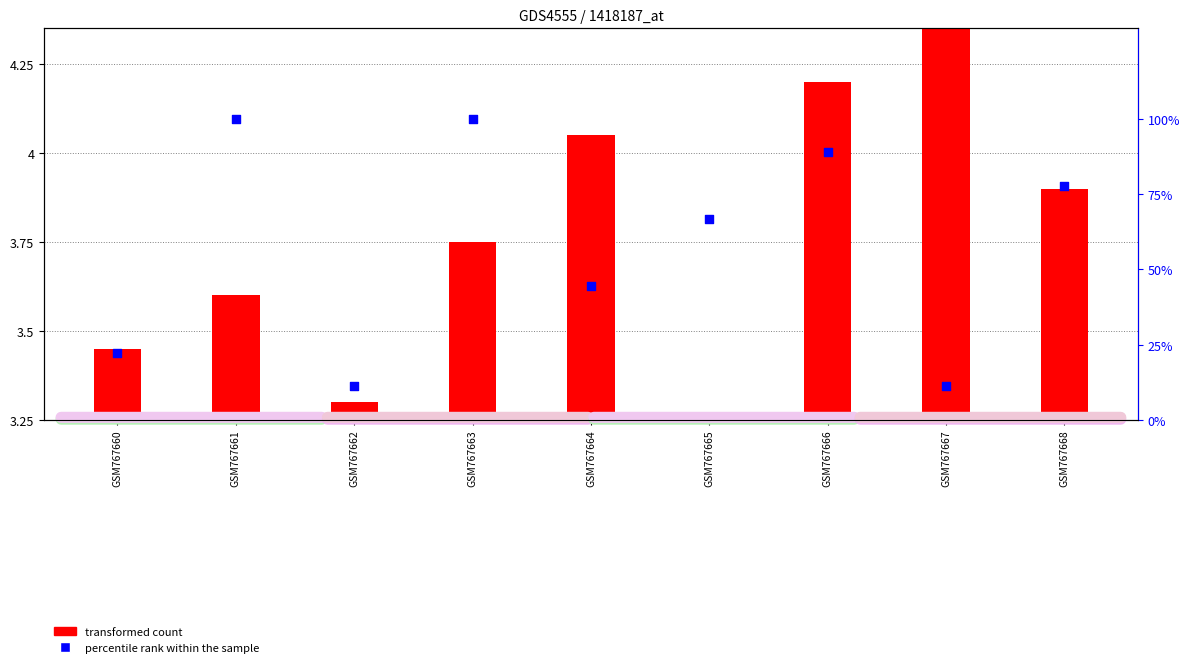

Which series reaches the minimum Y coordinate?

transformed count